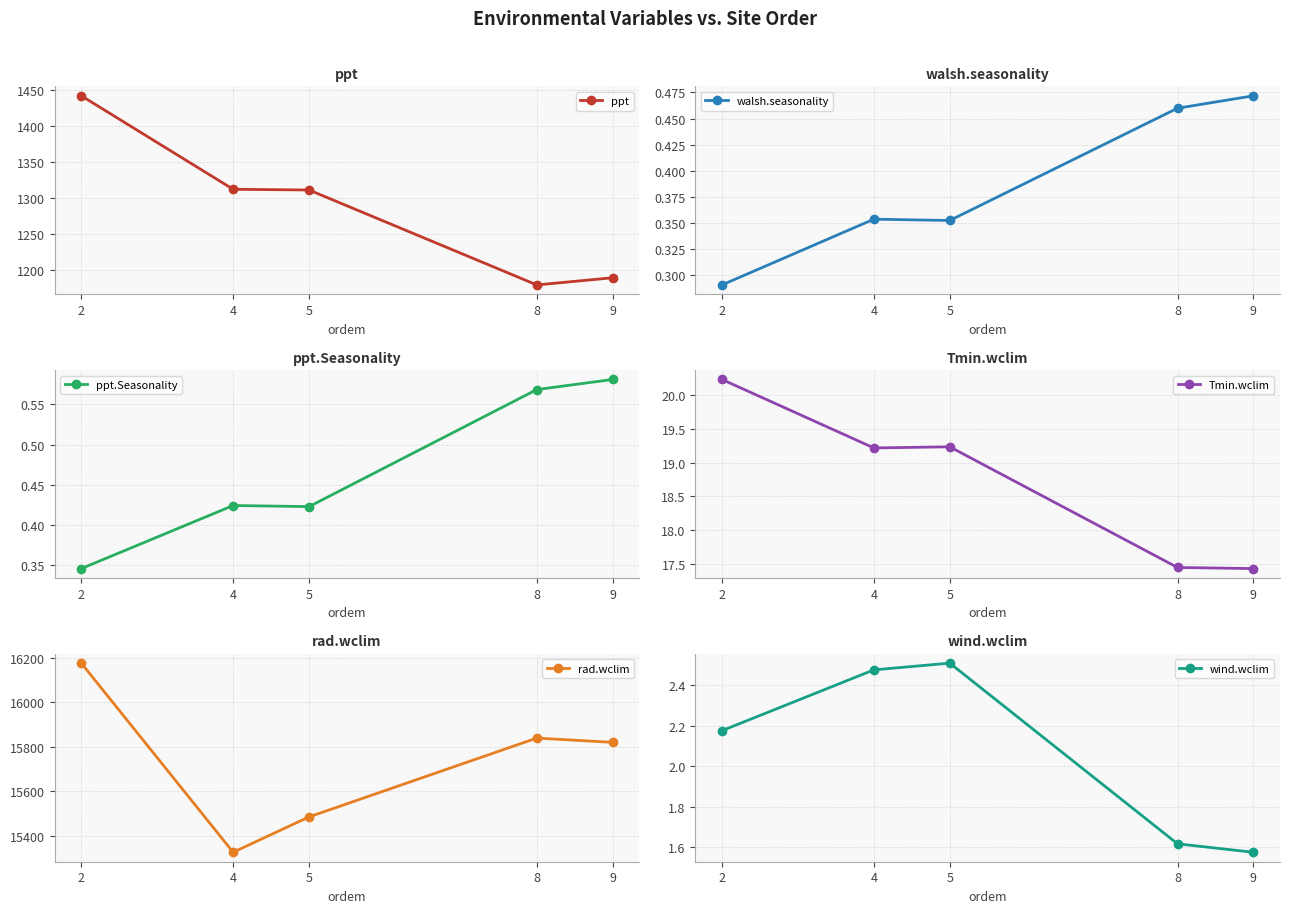

At which category is the sum across all series the highest?

2